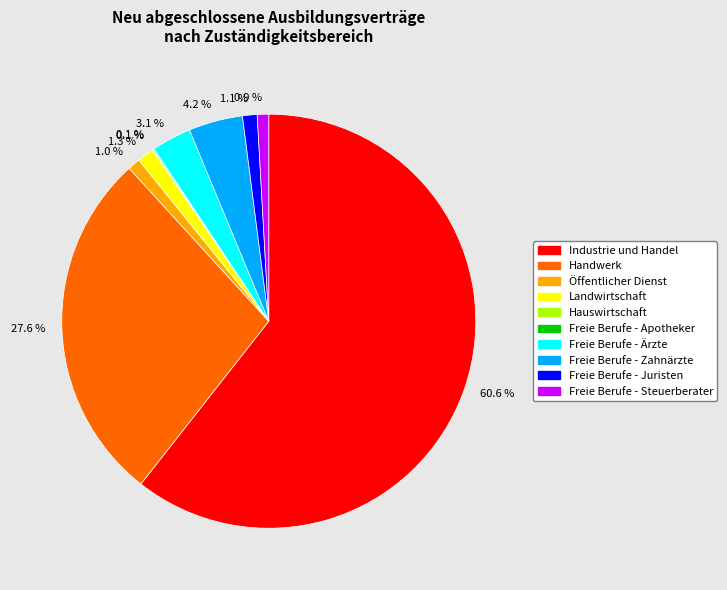

Does any single category account for the majority?

Yes